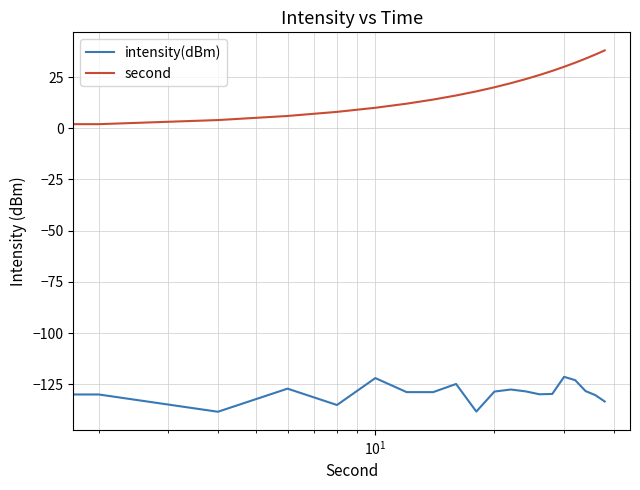

Which series has the widest spread of values?

second